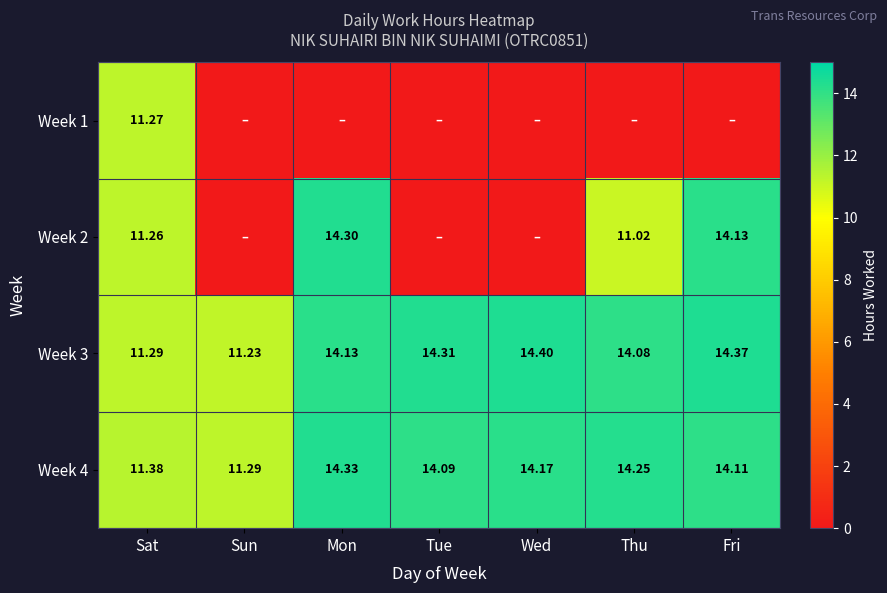

At which label is Week 3 closest to 12?

Sat